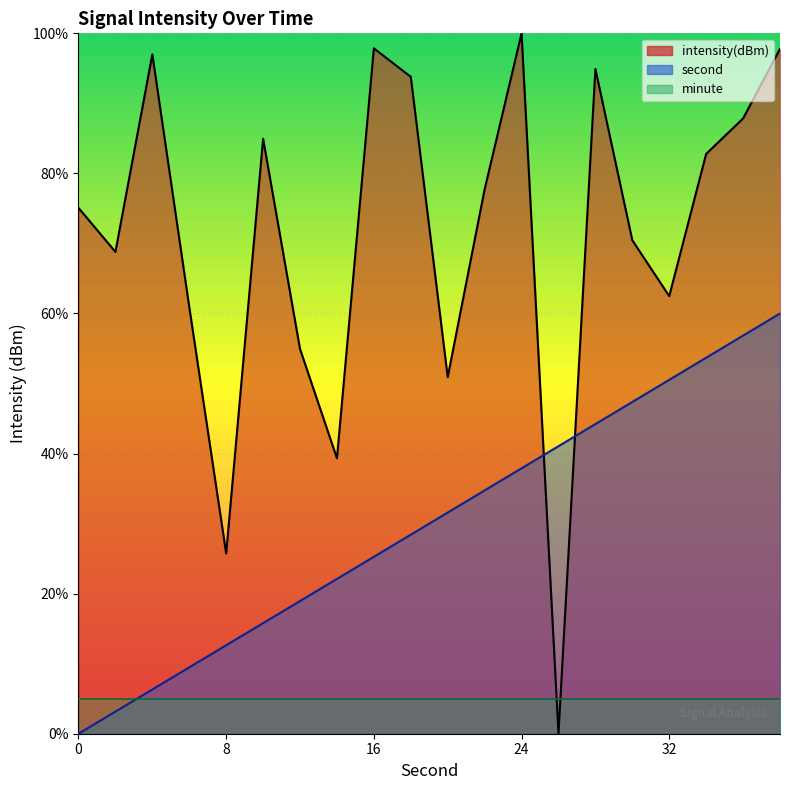

What is the value of the second point at the 9th from the left?

25.3